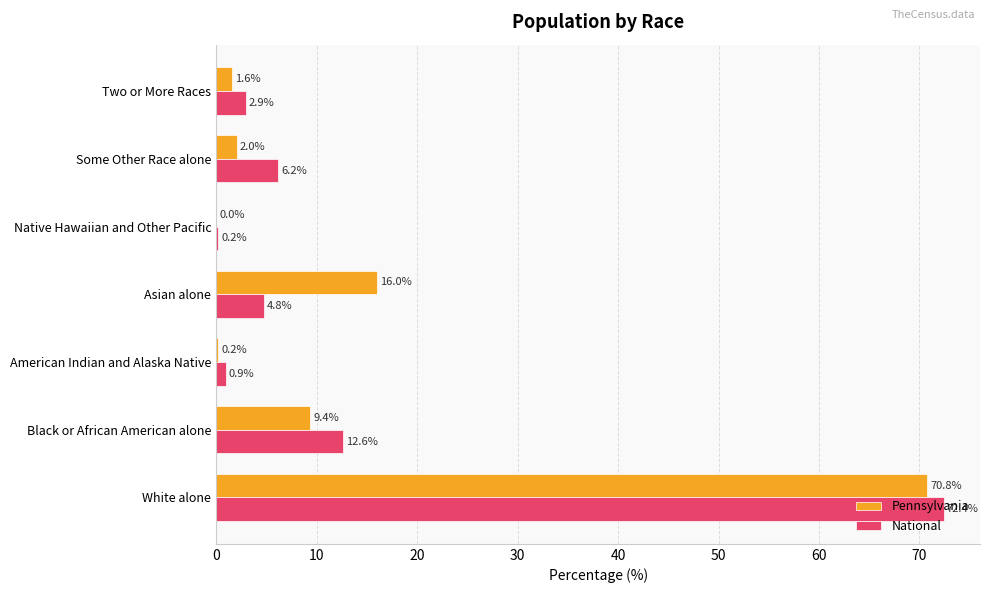

Between Native Hawaiian and Other Pacific and Two or More Races, which series saw the biggest shift?

National